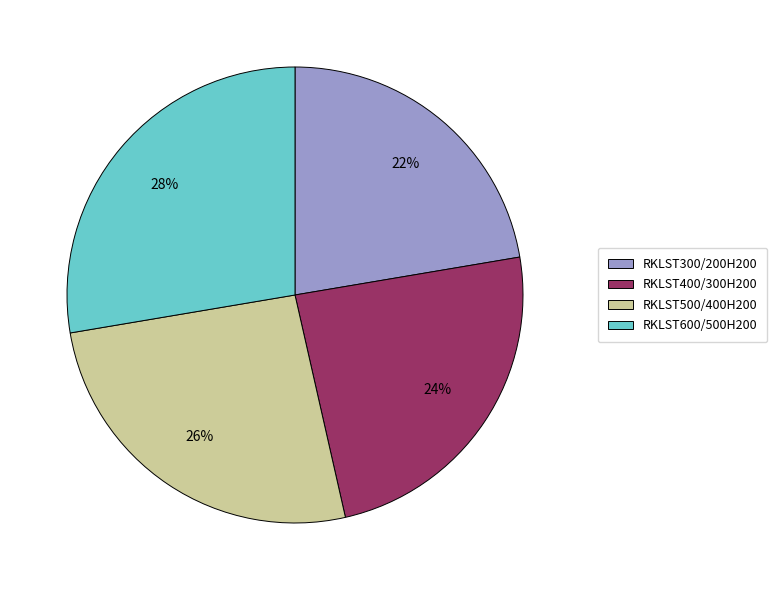

The RKLST300/200H200 slice represents 22% of the pie. True or false?

True